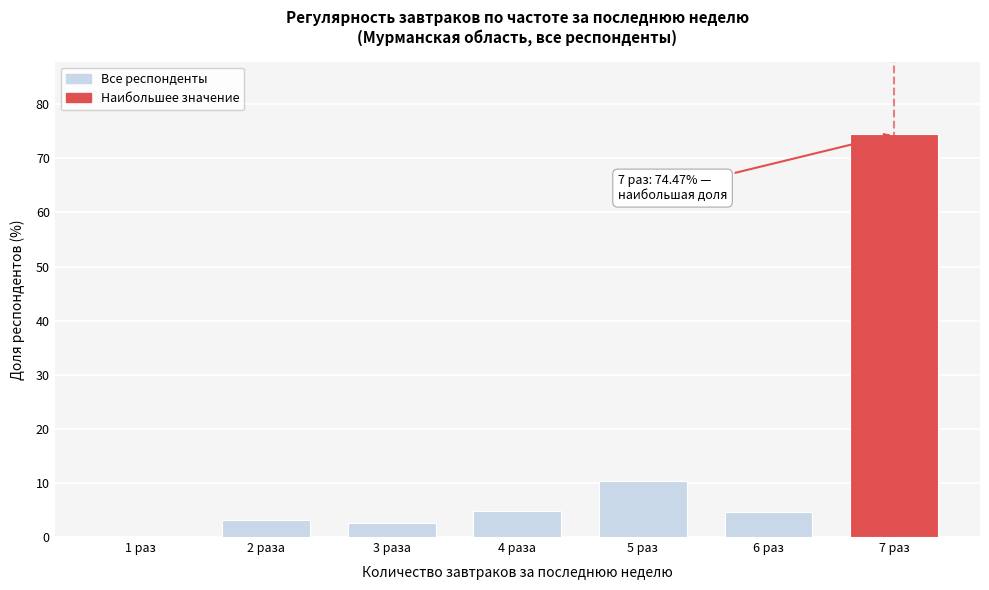

At which category does the chart reach its peak across all series?

7 раз